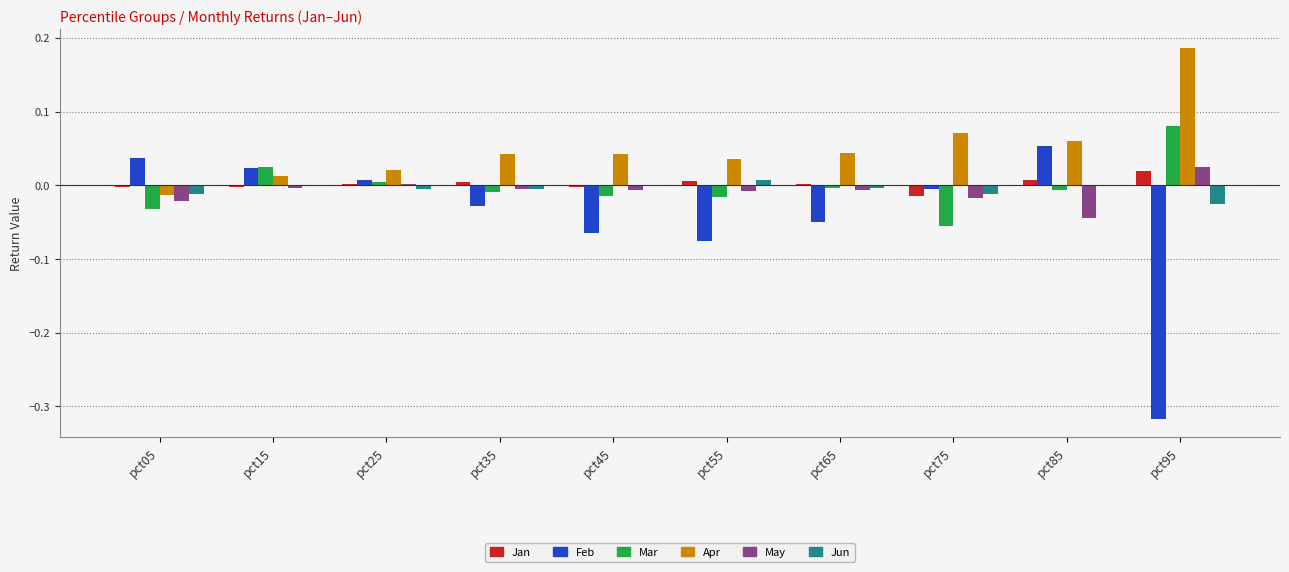

At which category does the chart reach its peak across all series?

pct95